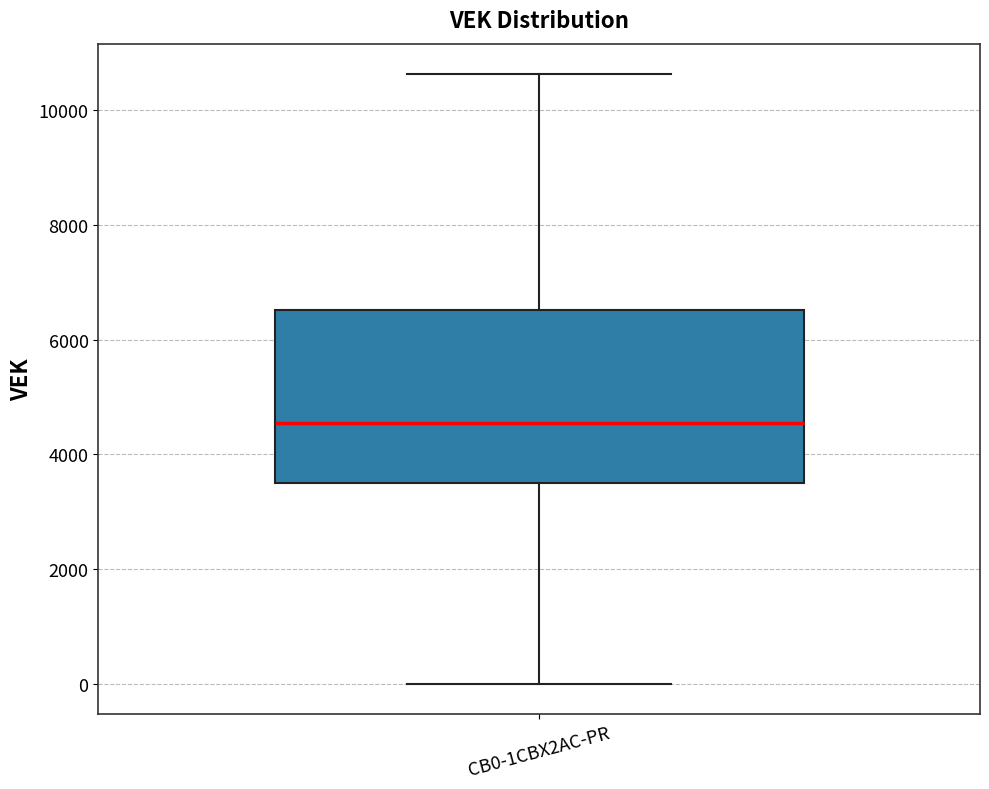

Transcribe this box plot: give where the median line is, the range the box spans, and where the two whiskers end, as read against the y-axis. The values are not printed on the chart, so give them approximately, as read against the axis.

median 4600, box 3400 to 6600, whiskers 0 to 10600